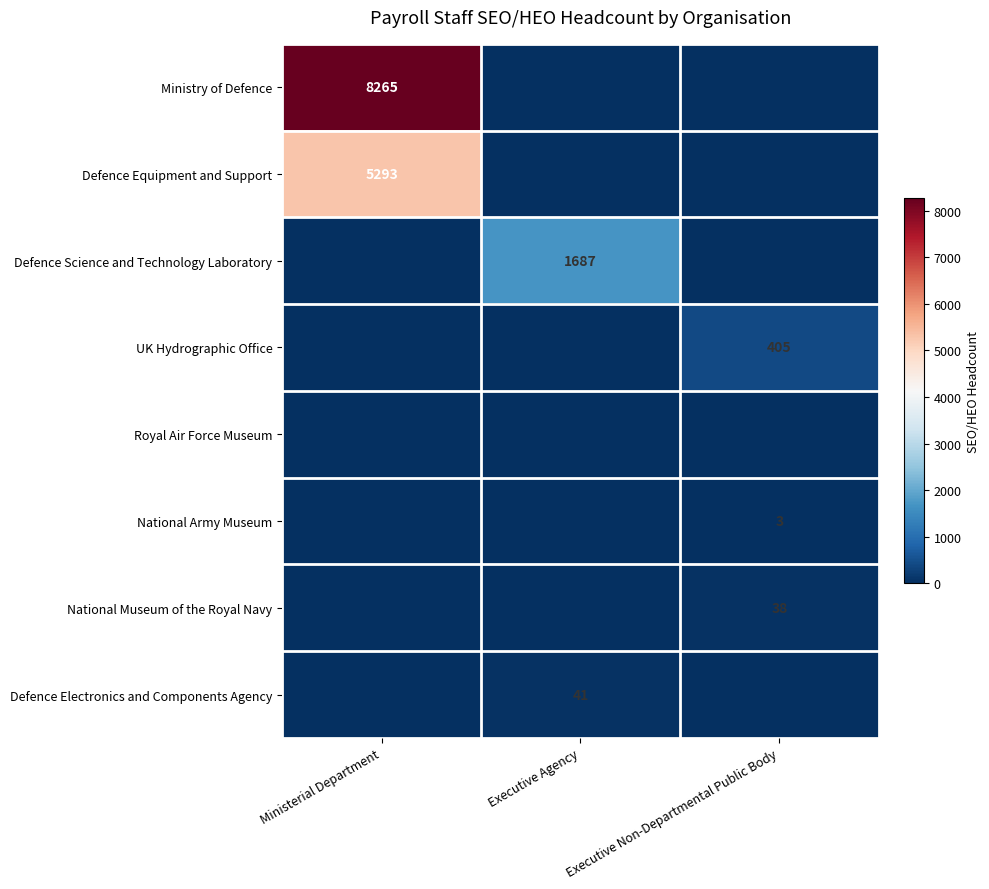

The value of National Army Museum at Executive Non-Departmental Public Body is 5. True or false?

False